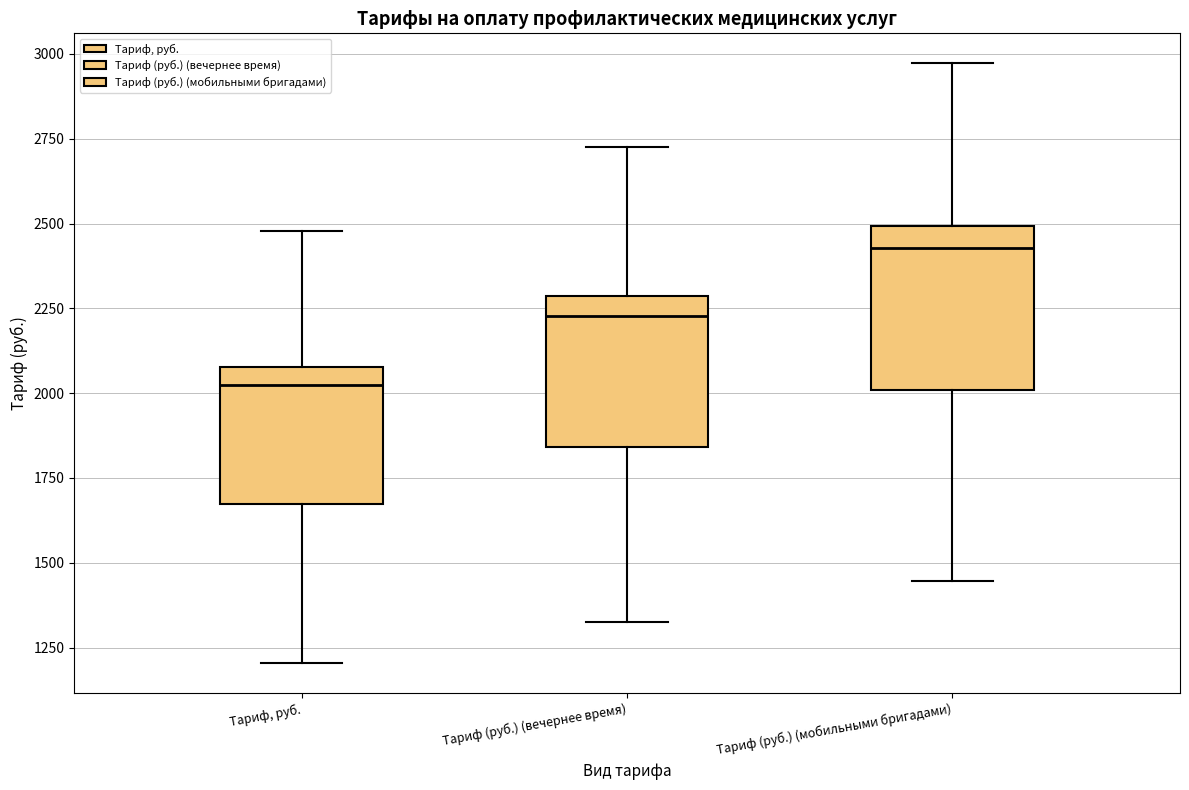

Reading left to right, transcribe this box plot: for each box, give where its median line is, the range the box spans, and where its two whiskers end, as read against the y-axis. The values are not printed on the chart, so give them approximately, as read against the axis.

Тариф, руб.: median 2000, box 1650 to 2100, whiskers 1200 to 2500
Тариф (руб.) (вечернее время): median 2250, box 1850 to 2300, whiskers 1350 to 2700
Тариф (руб.) (мобильными бригадами): median 2450, box 2000 to 2500, whiskers 1450 to 2950